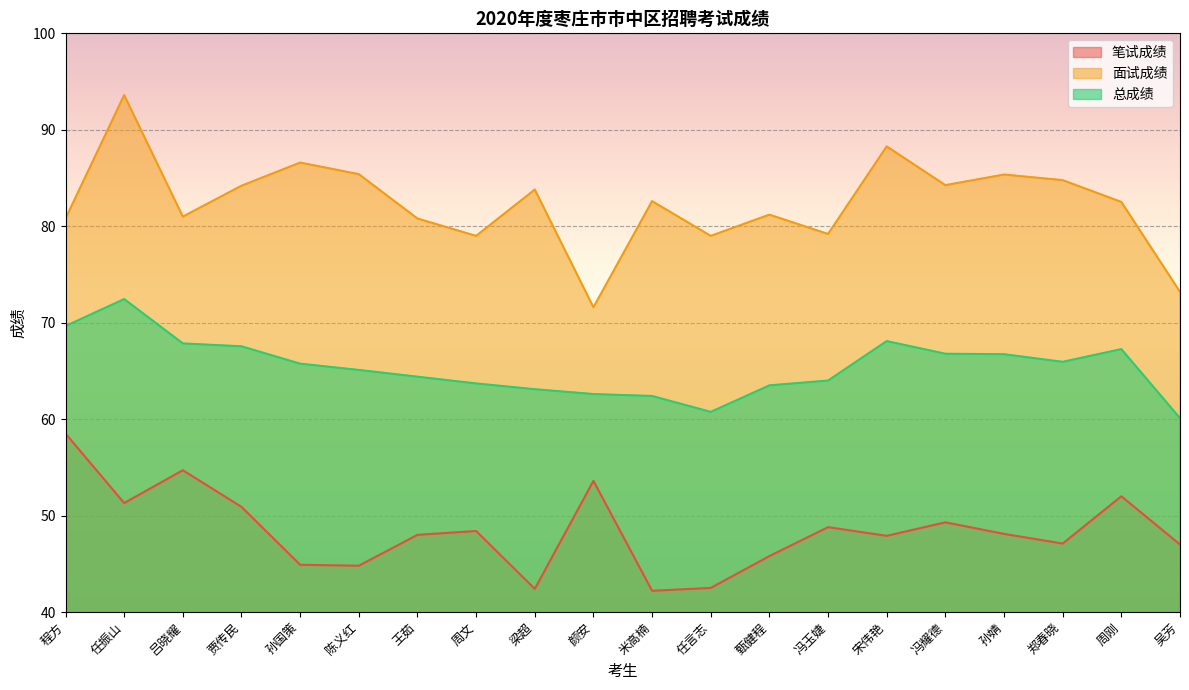

How many values in the 面试成绩 series are below 82?

9